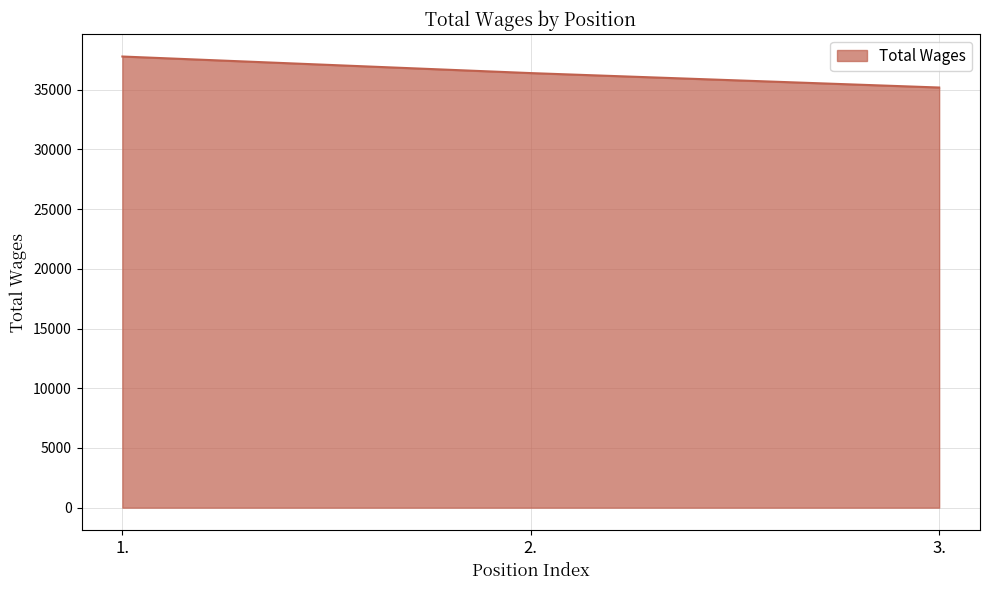

What is the sum of the values at 2. and 1.?

74160